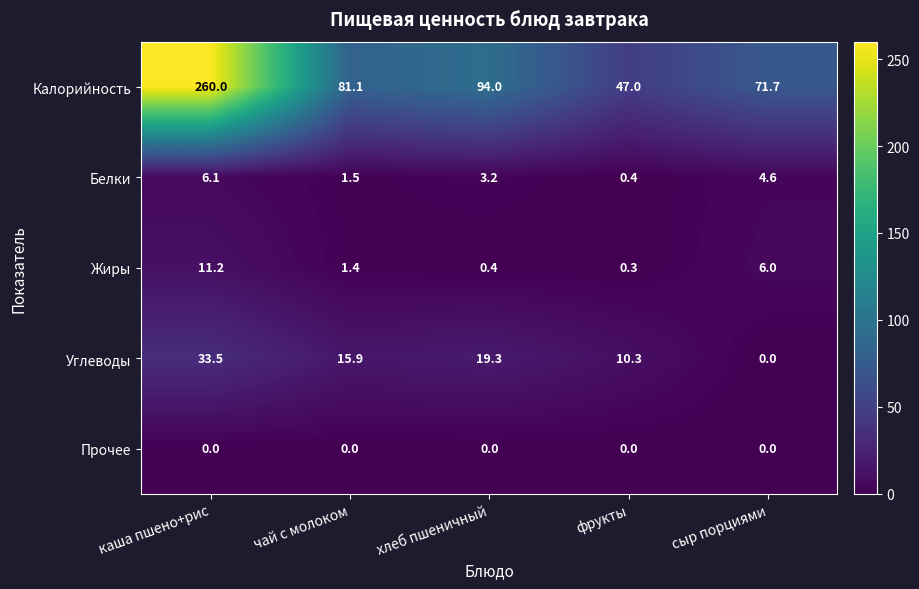

The value of Калорийность at чай с молоком is 46.6. True or false?

False